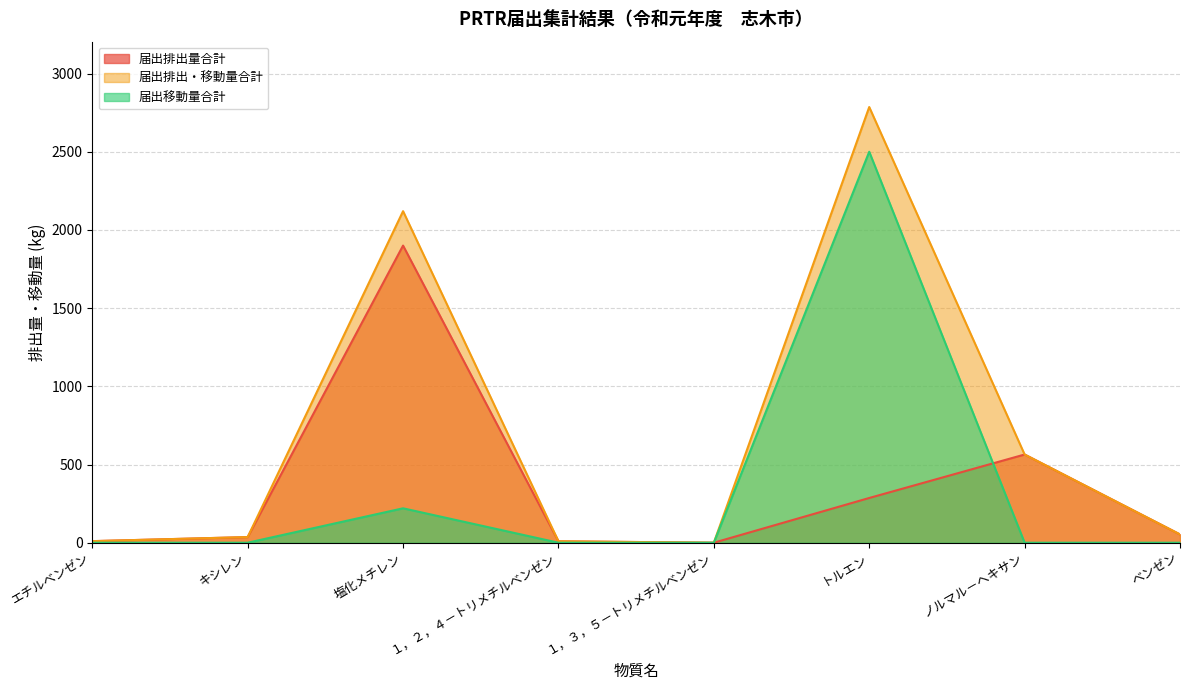

Is it true that 届出排出・移動量合計 equals 0 at １，３，５－トリメチルベンゼン?

True